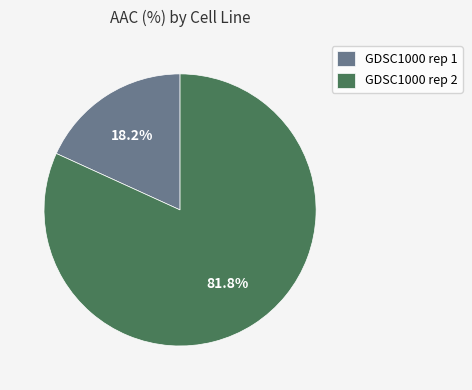

Is the sum of GDSC1000 rep 1 and GDSC1000 rep 2 greater than half?

Yes